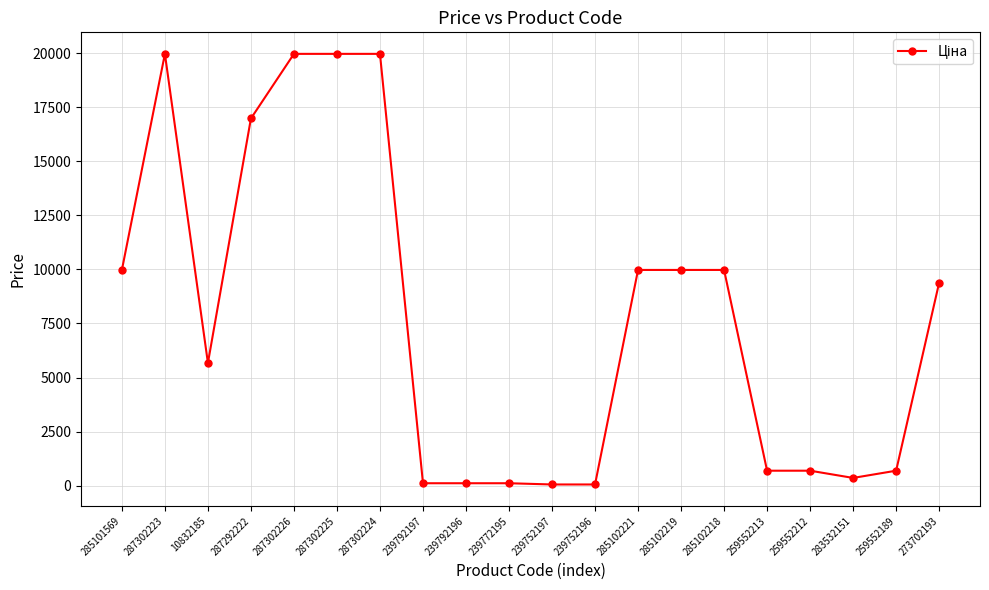

Does the chart have visible grid lines?

Yes